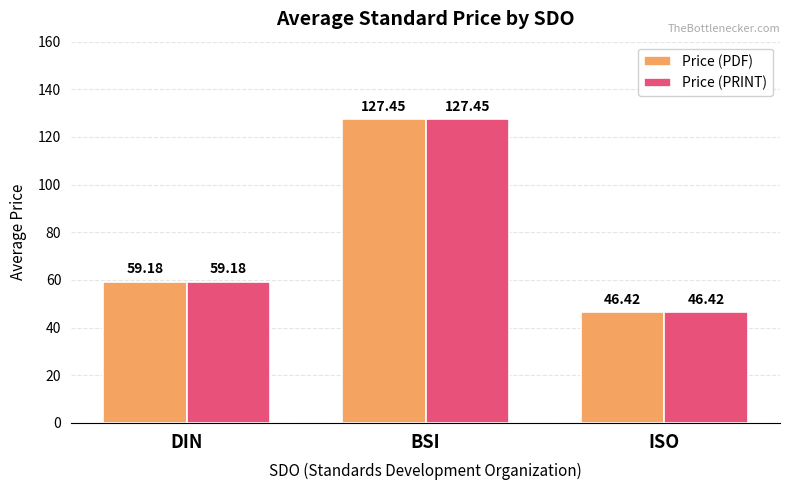

Rank the categories by Price (PDF) value from lowest to highest.

ISO, DIN, BSI